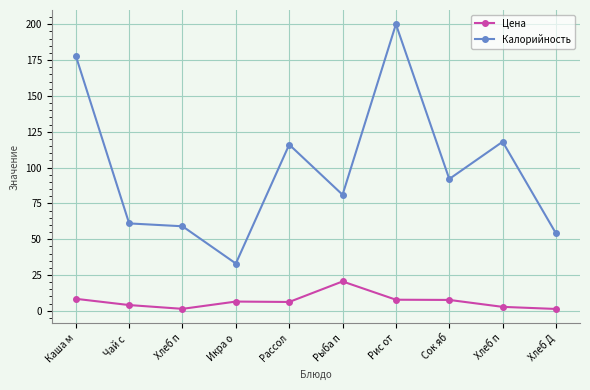

Which has a higher value, Хлеб п or Рис от?

Рис от